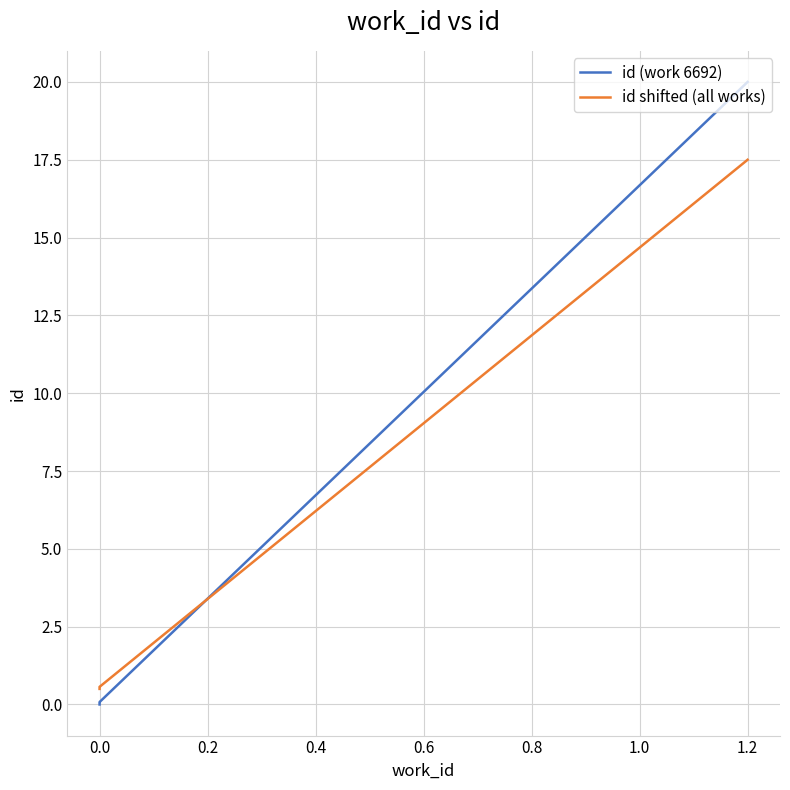

True or false: id shifted (all works) has more than 0 interior local peaks.

False